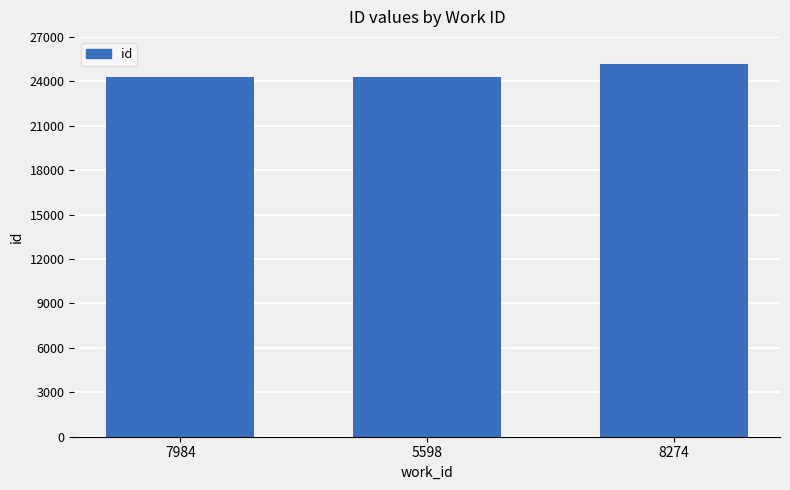

What is the ratio of the value at 5598 to the value at 8274?

1.0